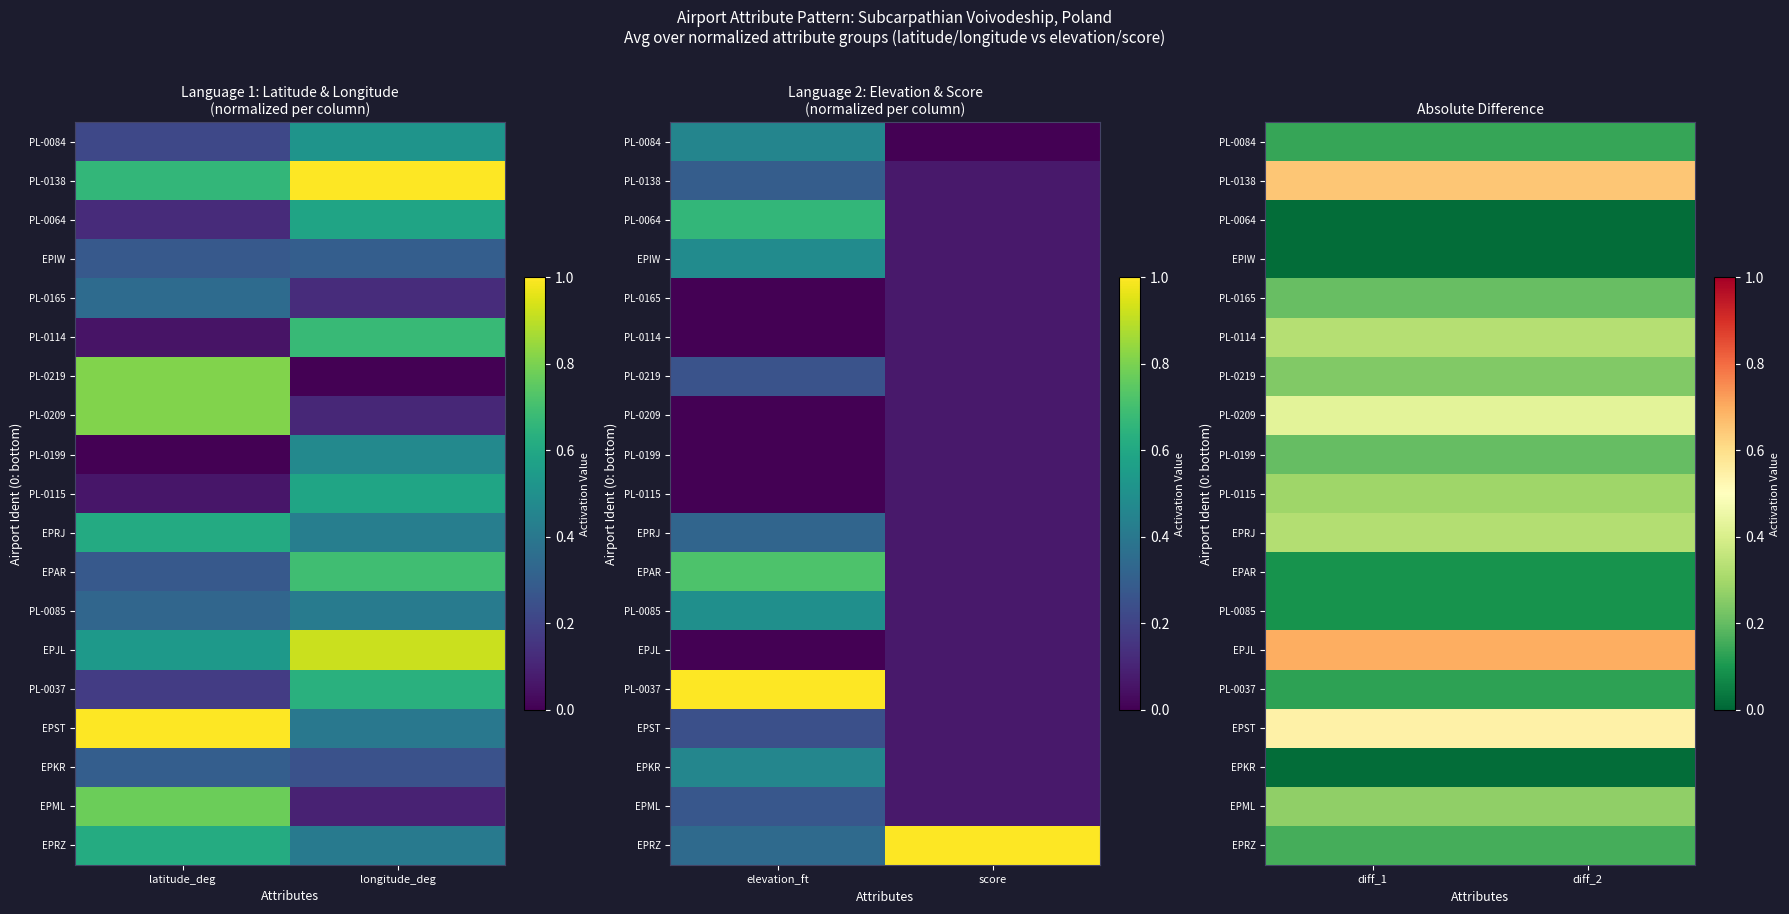

At how many categories does at least one series exceed 0?

2